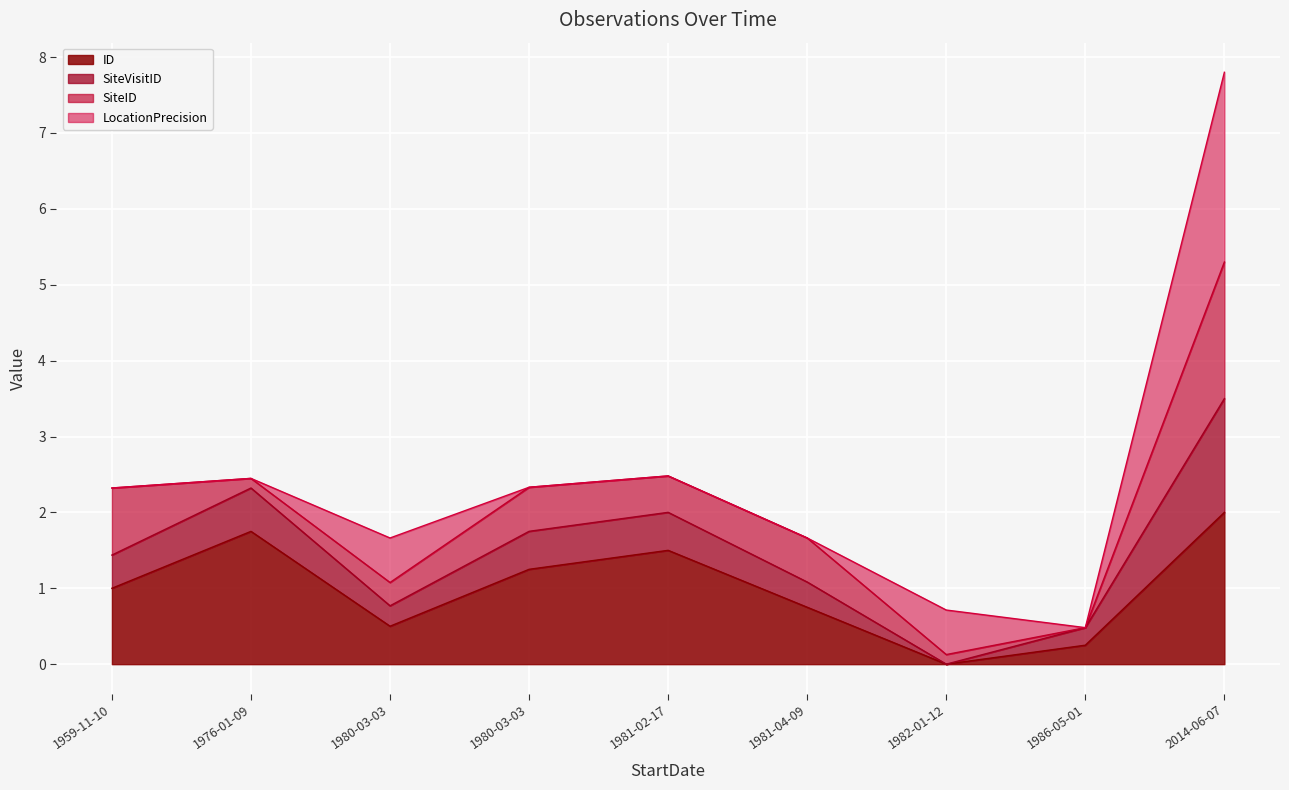

How many interior local peaks does the ID series have?

2